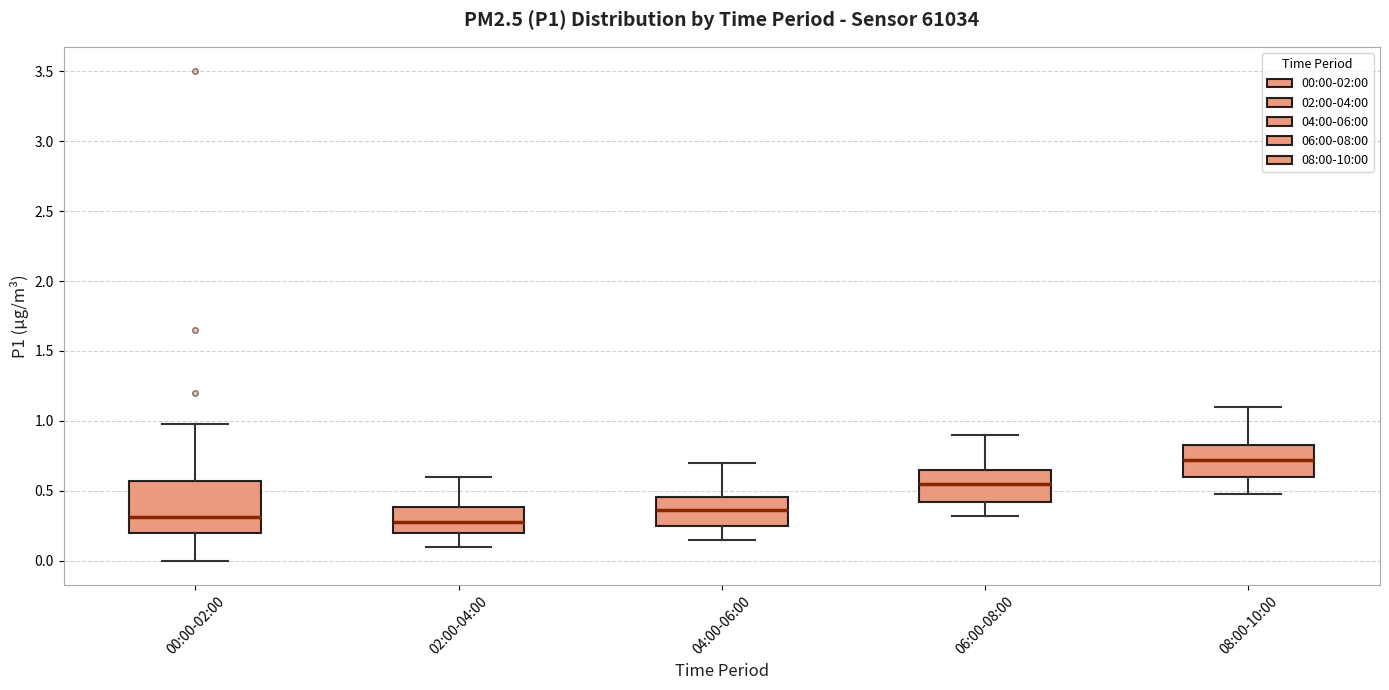

Where does the lower whisker of the box for 00:00-02:00 end on the y-axis? The values are not printed on the chart, so give them approximately, as read against the axis.

0.00